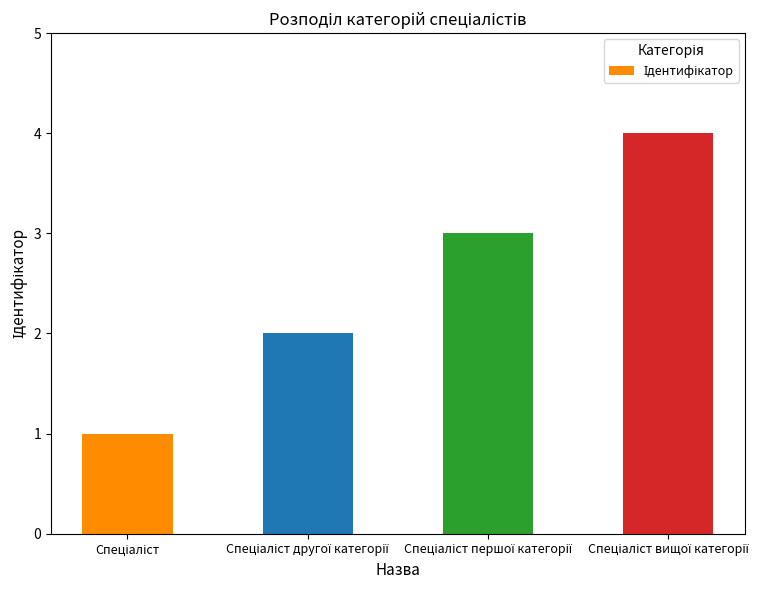

What is the sum of all values?

10